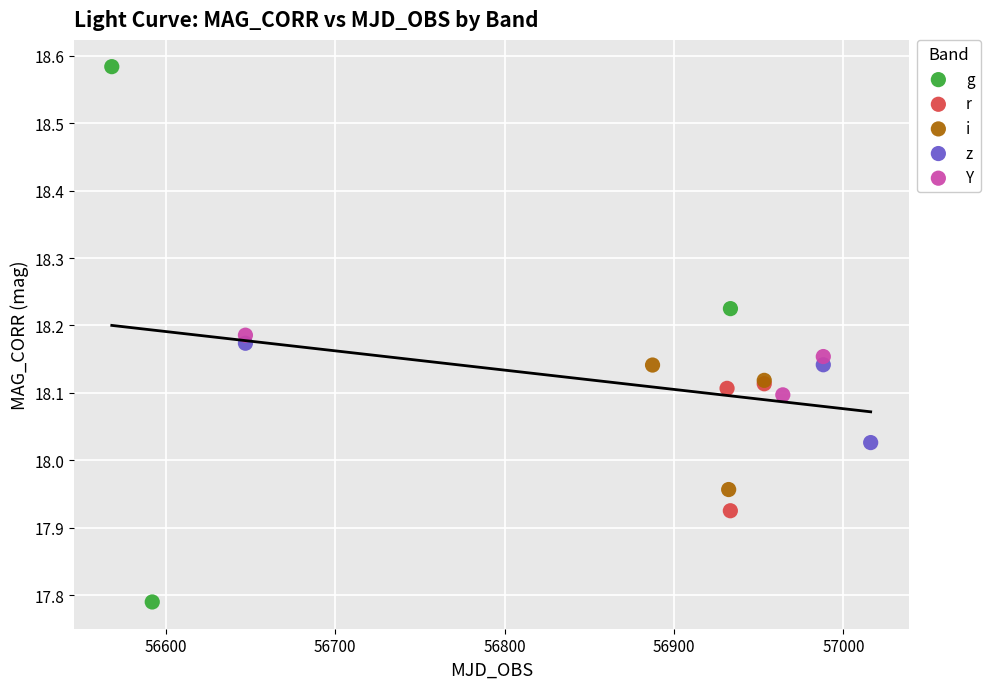

Which series contains the lowest Y value?

g